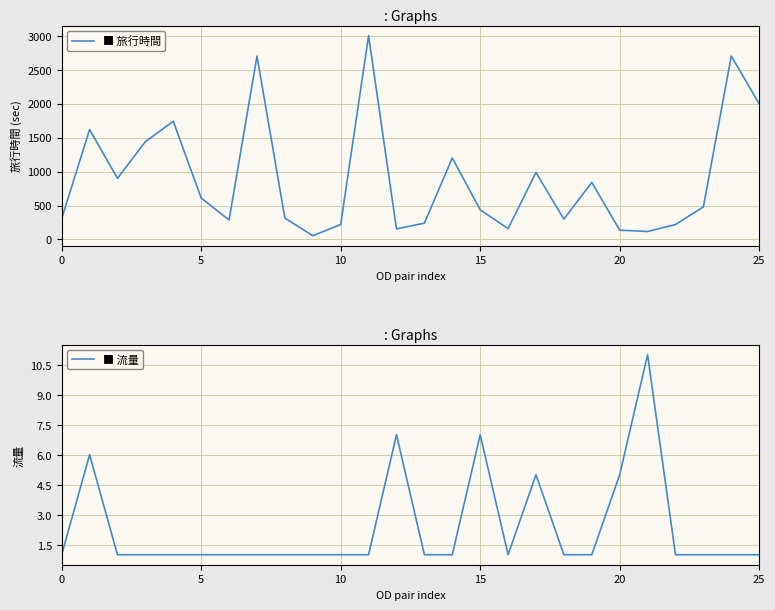

Reading right to left, transcribe all the data shown in this chart.

旅行時間: 1998	2700	480	220	117	137	840	300	986	160	437	1200	240	156	3000	220	55	315	2700	287	610	1740	1440	900	1618	306
流量: 1	1	1	1	11	5	1	1	5	1	7	1	1	7	1	1	1	1	1	1	1	1	1	1	6	1